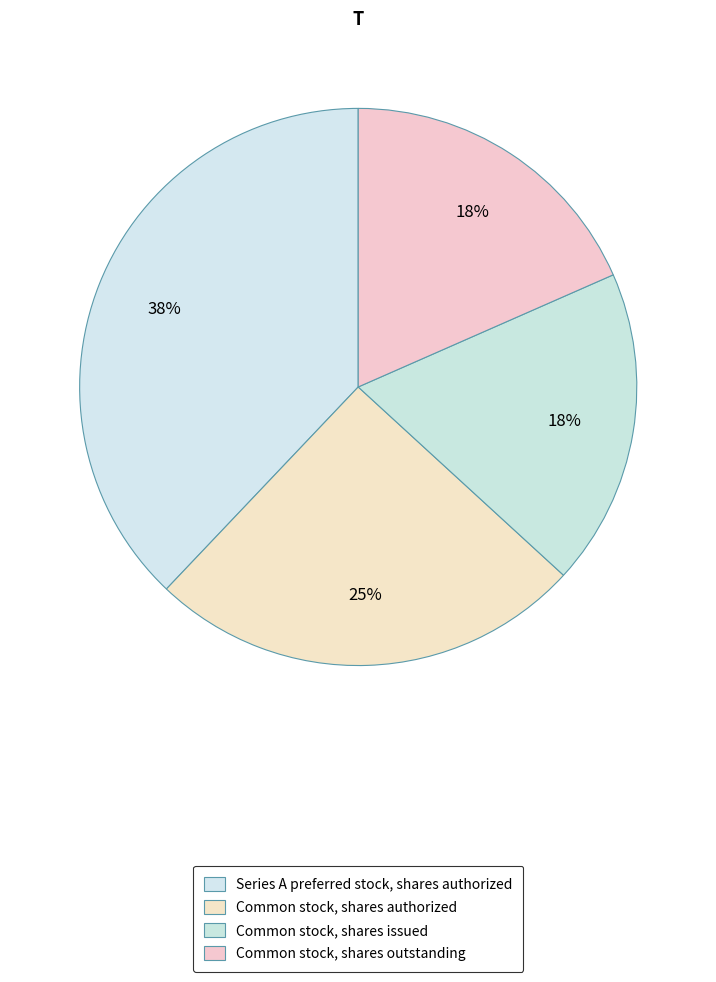

Count the number of slices in the pie.

4